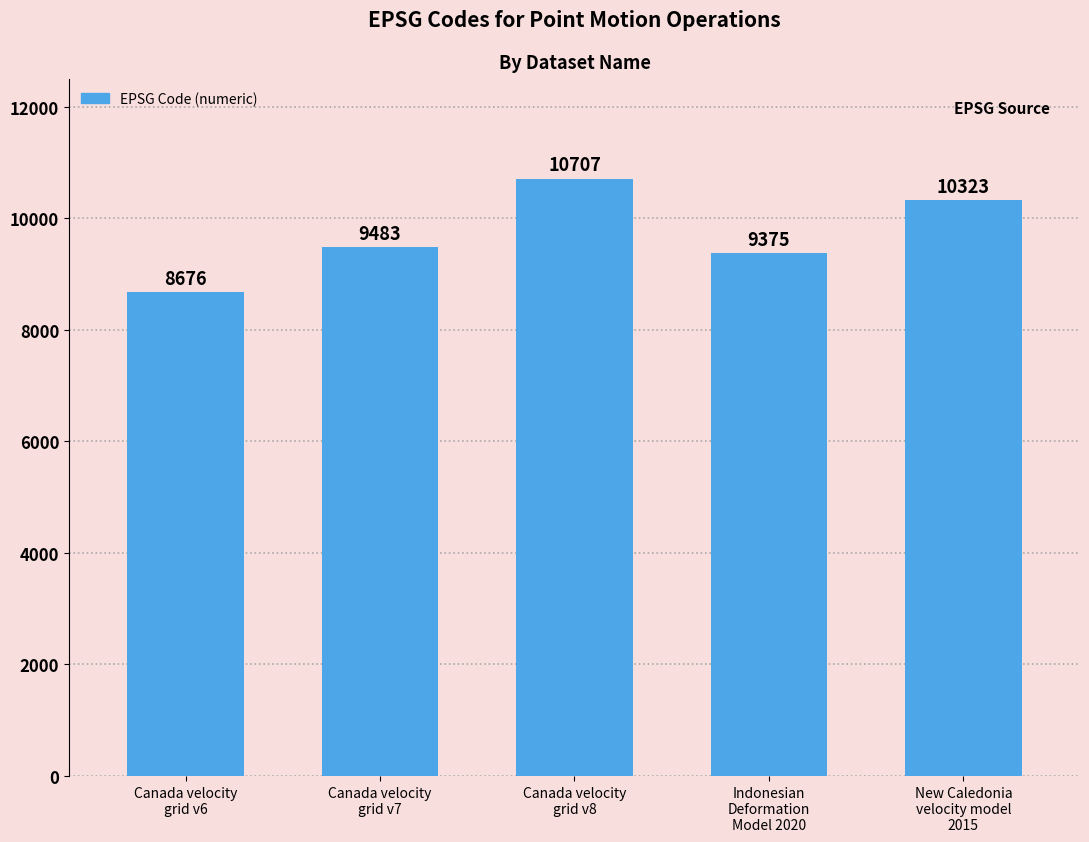

What is the label of the 3rd bar from the right?

Canada velocity
grid v8